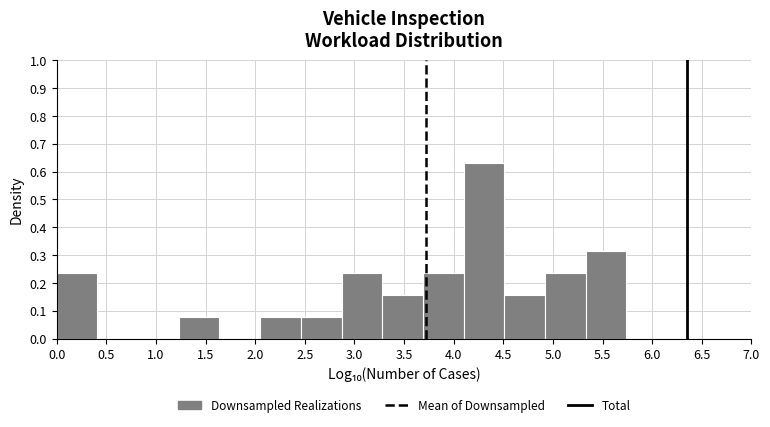

Reading left to right, list every bar in this chart as the range it spans on the x-axis followed by its height. Neither the bar edges nor the heights are printed on the chart, so give them approximately, as read against the axes.

0.00 to 0.40: 0.24
0.40 to 0.80: 0
0.80 to 1.25: 0
1.25 to 1.65: 0.08
1.65 to 2.05: 0
2.05 to 2.45: 0.08
2.45 to 2.85: 0.08
2.85 to 3.30: 0.24
3.30 to 3.70: 0.16
3.70 to 4.10: 0.24
4.10 to 4.50: 0.63
4.50 to 4.90: 0.16
4.90 to 5.35: 0.24
5.35 to 5.75: 0.31